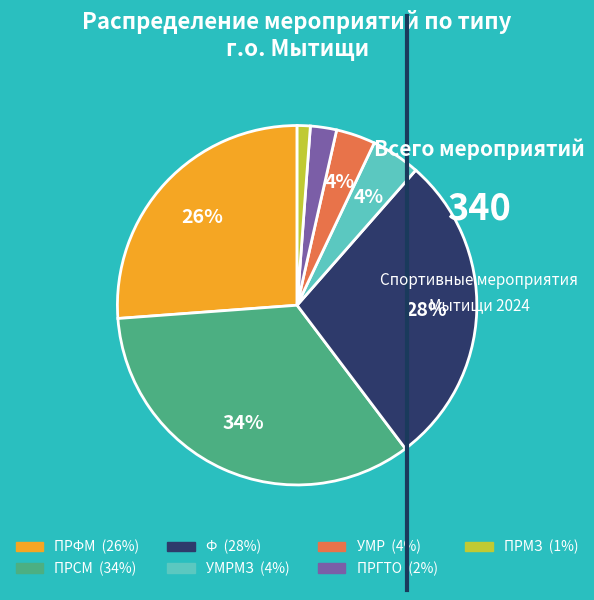

Is there any slice that represents more than half of the pie?

No